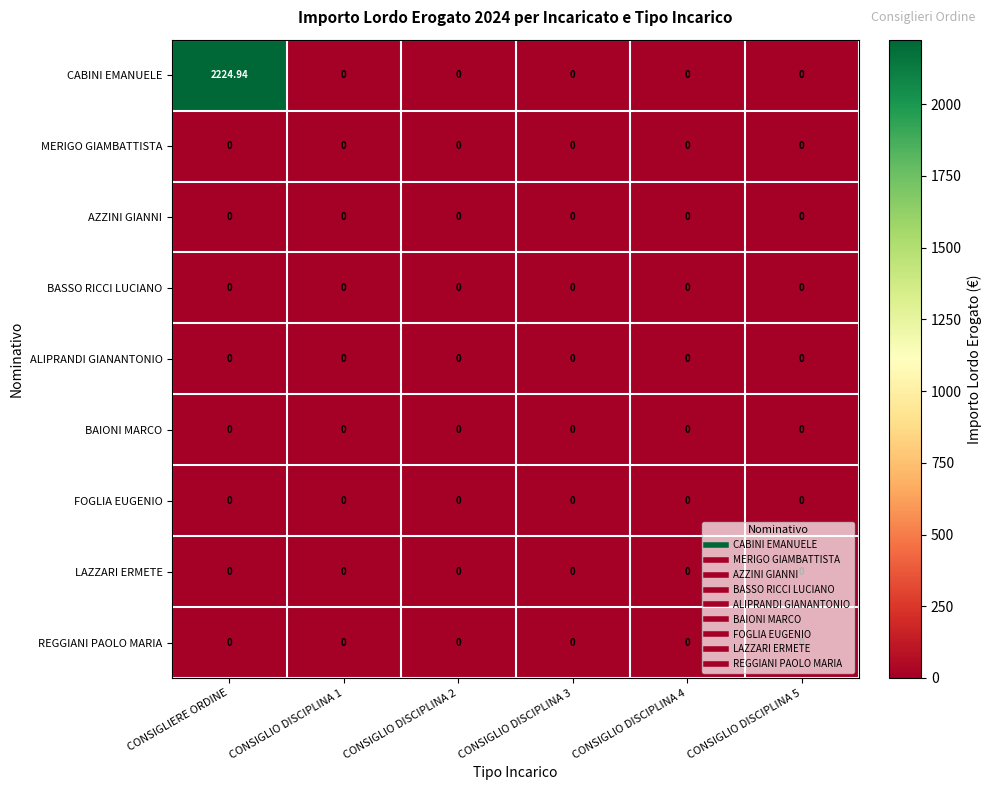

Between CONSIGLIERE ORDINE and CONSIGLIO DISCIPLINA 1, which series saw the biggest shift?

CABINI EMANUELE